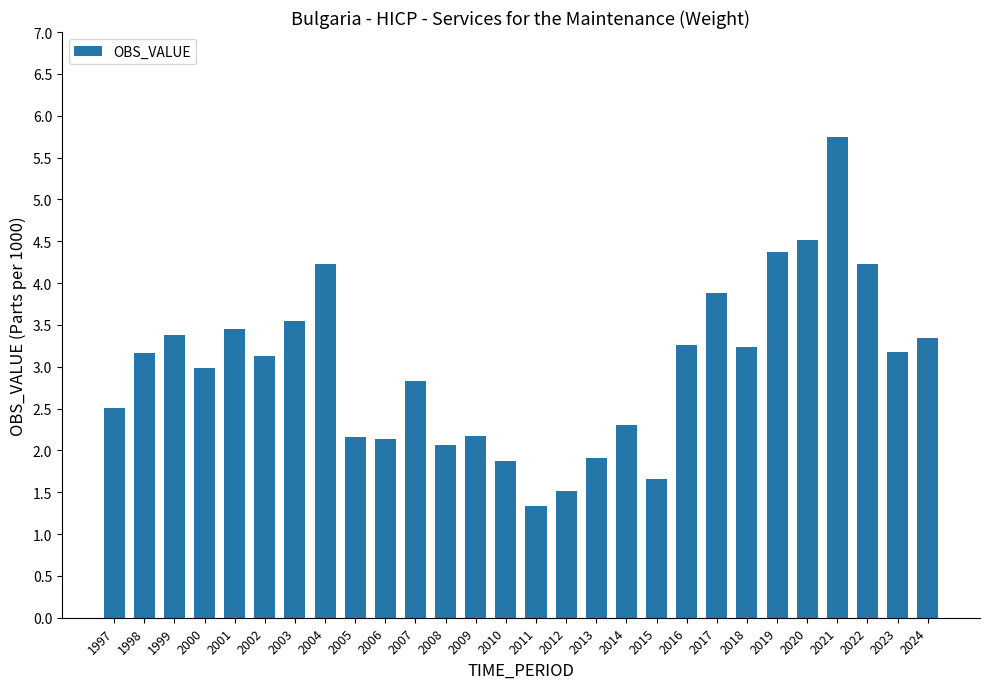

What is the greatest value displayed?

5.8